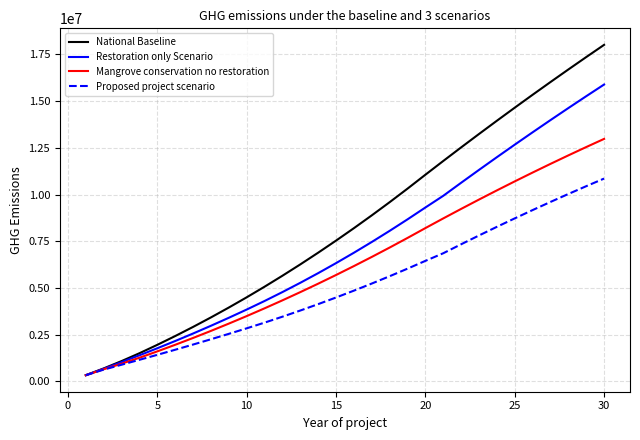

Reading right to left, what are all the values shown in this chart?

National Baseline: 18012848.7	17358316.4	16694777.9	16022233.1	15340682.2	14650125.0	13950561.6	13241992.0	12524416.2	11797834.2	11062246.0	10317651.6	9592739.2	8887508.8	8201960.3	7536093.9	6889909.5	6263407.1	5656586.7	5069448.3	4501991.9	3954217.5	3426125.1	2917714.7	2428986.3	1959939.9	1510575.5	1089899.3	697911.3	334611.6
Restoration only Scenario: 15889743.7	15264023.0	14629296.1	13985563.0	13332823.6	12671078.1	12000326.3	11320568.4	10631804.2	9934033.8	9308356.6	8673673.2	8058671.7	7463352.3	6887714.9	6331759.5	5795486.0	5278894.6	4781985.2	4304757.8	3847212.4	3406675.7	2979286.5	2565044.6	2163950.2	1776003.2	1400213.4	1034718.3	679517.6	334611.6
Mangrove conservation no restoration: 12980253.3	12543422.5	12097585.4	11642742.2	11178892.7	10706037.0	10224175.2	9733307.1	9233432.8	8724552.3	8206665.5	7679772.6	7165316.5	6663297.1	6173714.5	5696568.7	5231859.7	4779587.4	4339751.9	3912353.3	3497391.3	3094866.2	2704777.9	2327126.3	1961911.5	1609133.5	1268792.3	949894.1	652438.8	334611.6
Proposed project scenario: 10857148.3	10449129.1	10032103.7	9606072.0	9171034.2	8726990.1	8273939.9	7811883.4	7340820.7	6860751.8	6452776.1	6035794.2	5631249.0	5239140.6	4859469.0	4492234.2	4137436.2	3795074.9	3465150.4	3147662.7	2842611.8	2547324.5	2257939.3	1974456.3	1696875.4	1425196.8	1158430.3	894713.0	634045.1	334611.6